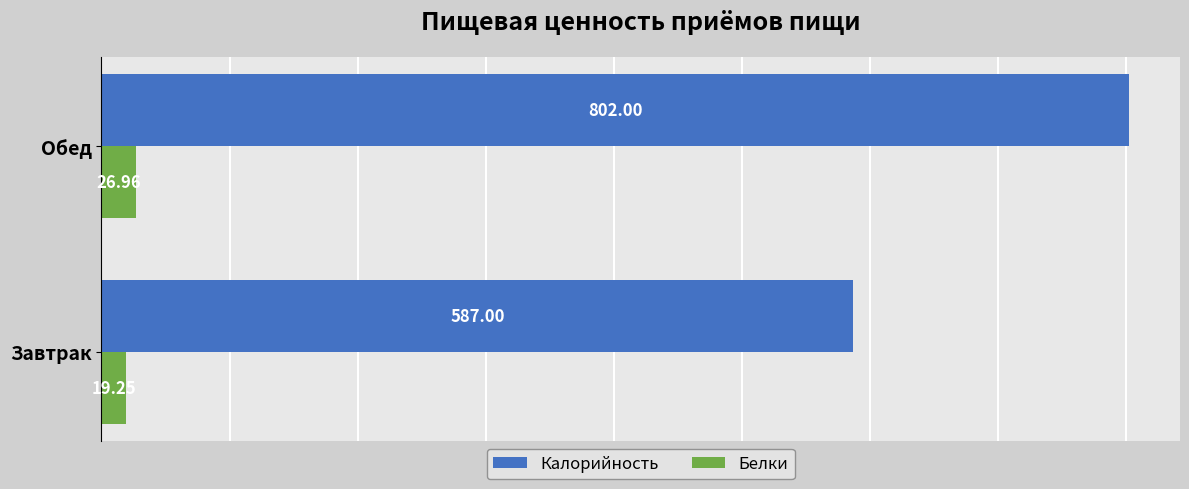

Rank the categories by Калорийность value from lowest to highest.

Завтрак, Обед